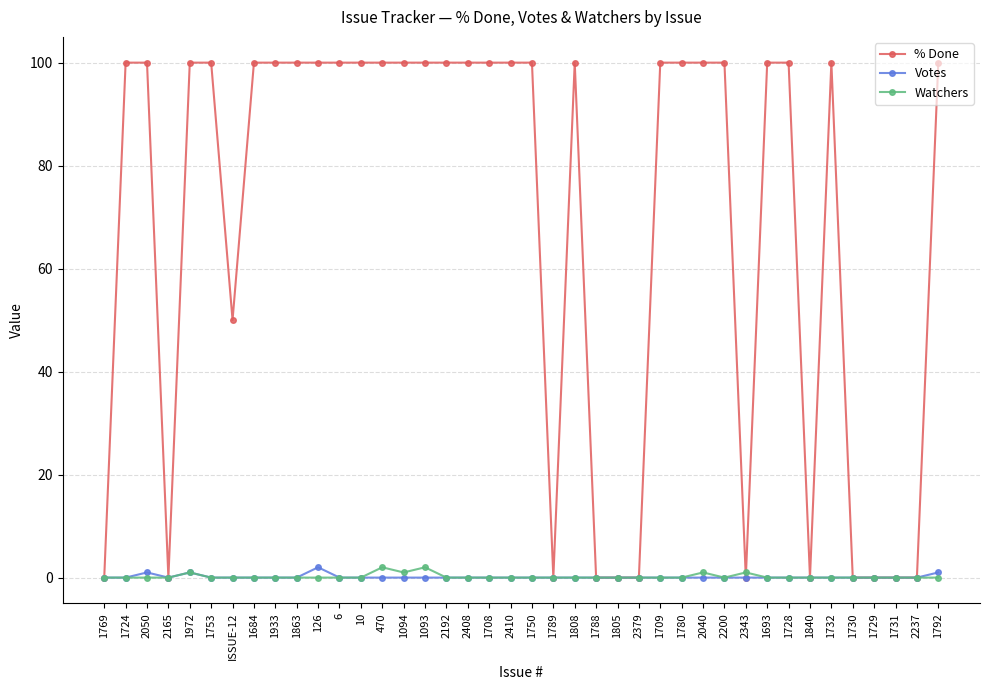

What is the greatest value displayed?

100